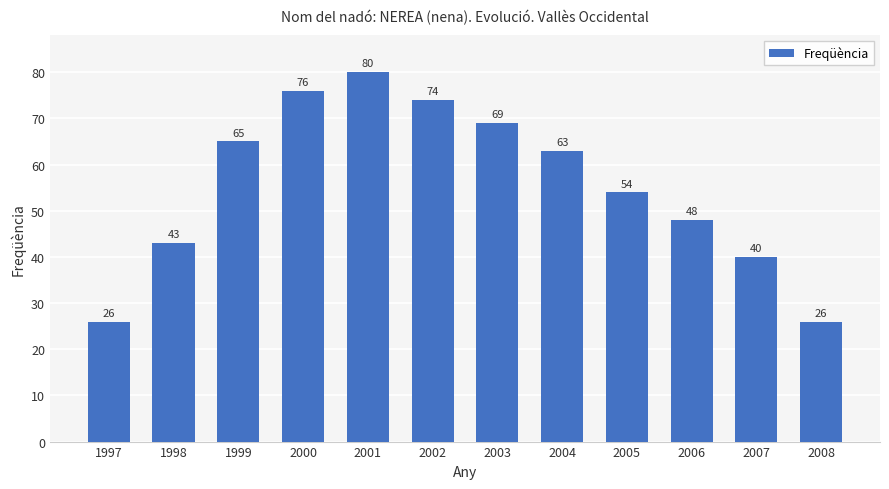

What is the value of the 10th bar from the left?

48